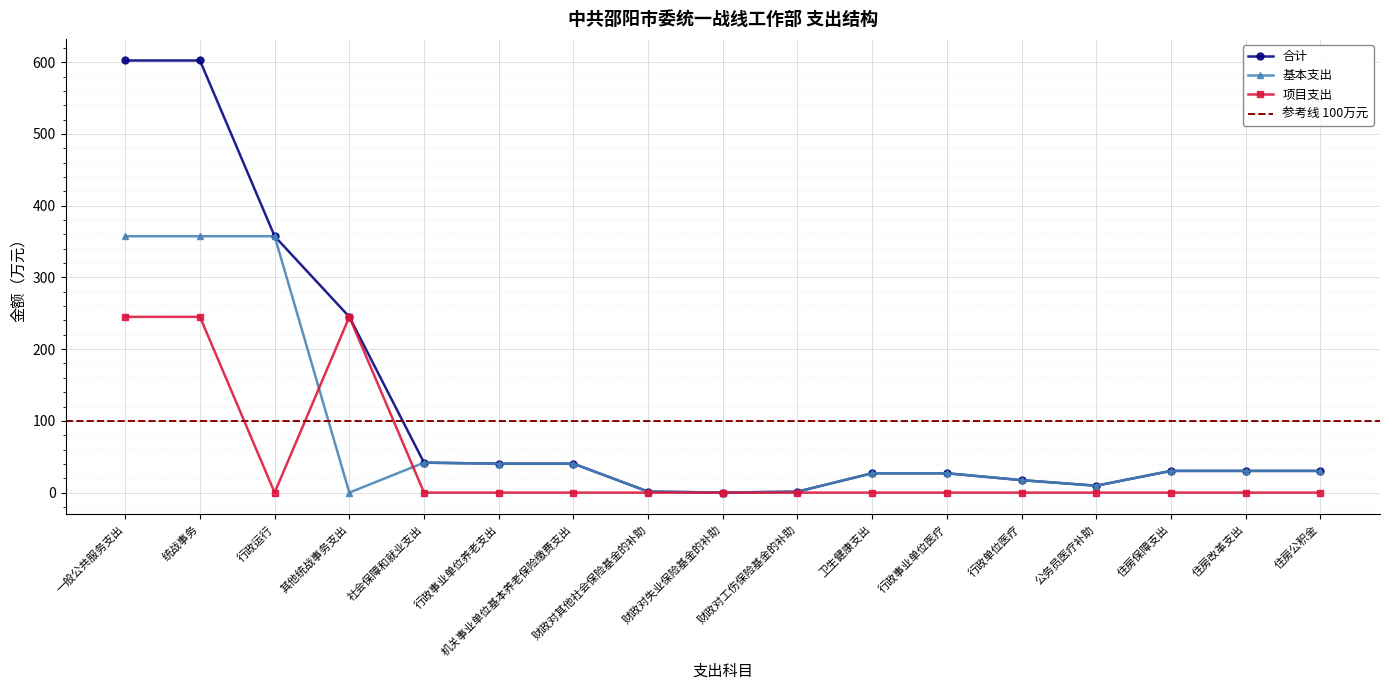

How many data points does each series have?

17